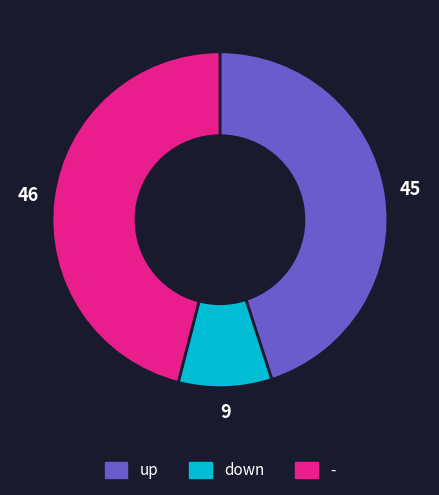

Count the number of slices in the pie.

3